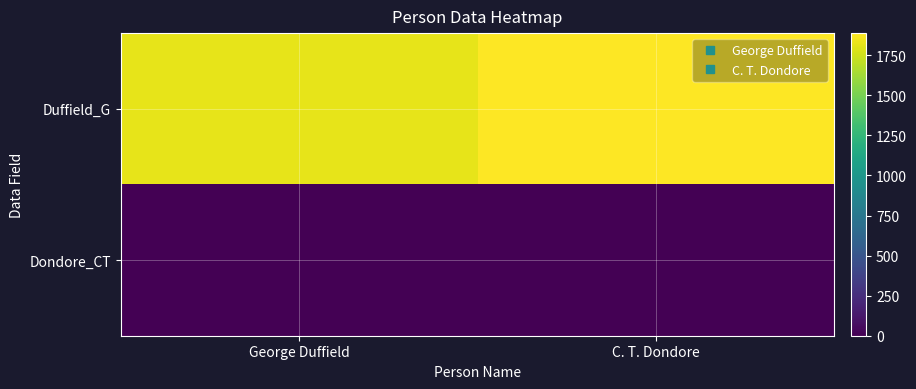

Which series has the widest spread of values?

Duffield_G